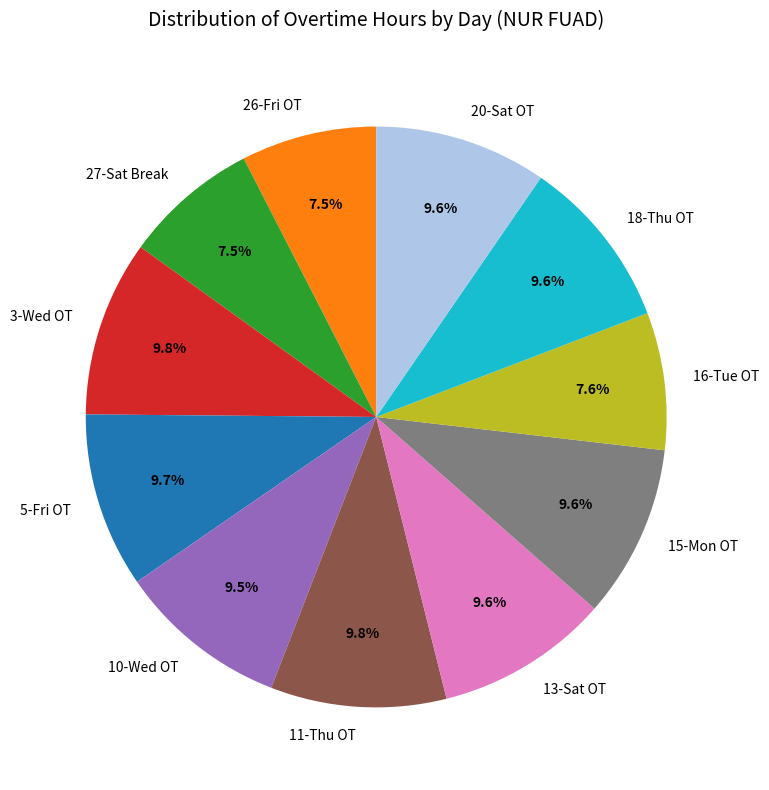

What percentage is the 11-Thu OT slice, to the nearest percent?

10%